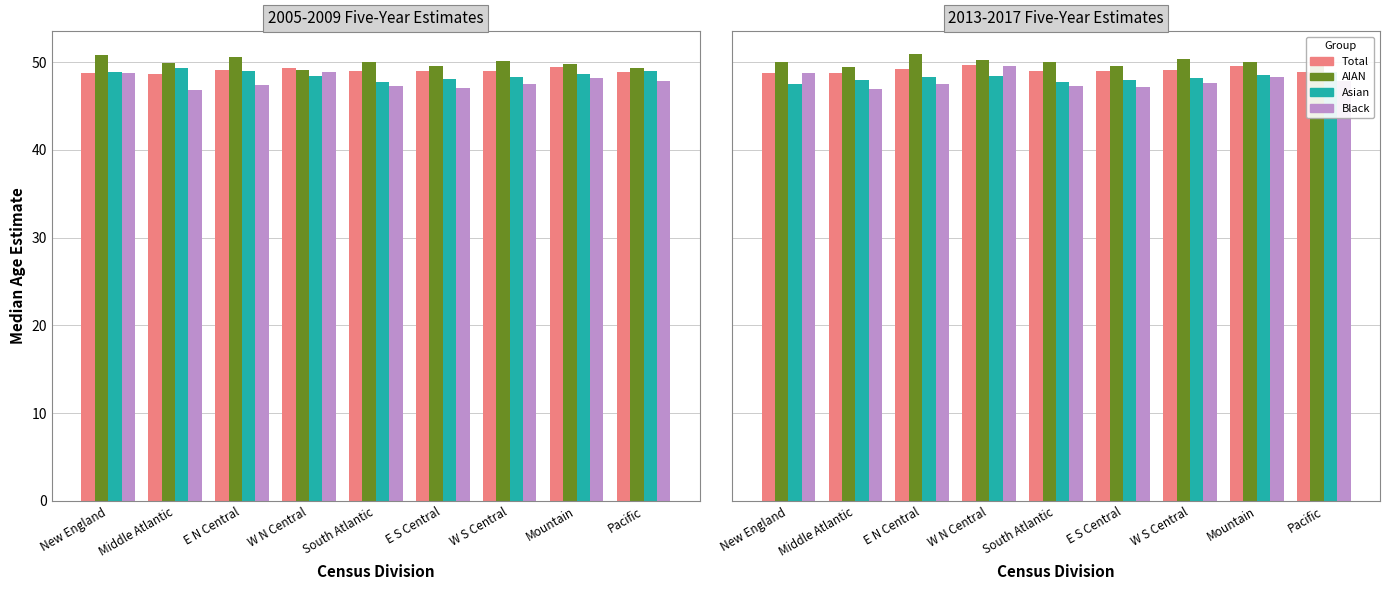

Which series has the largest total across all categories?

aian_est